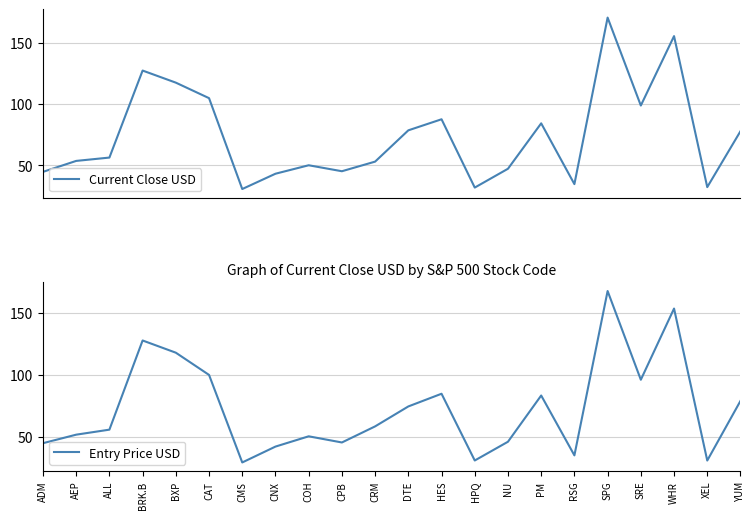

Between ALL and PM, which is larger?

PM